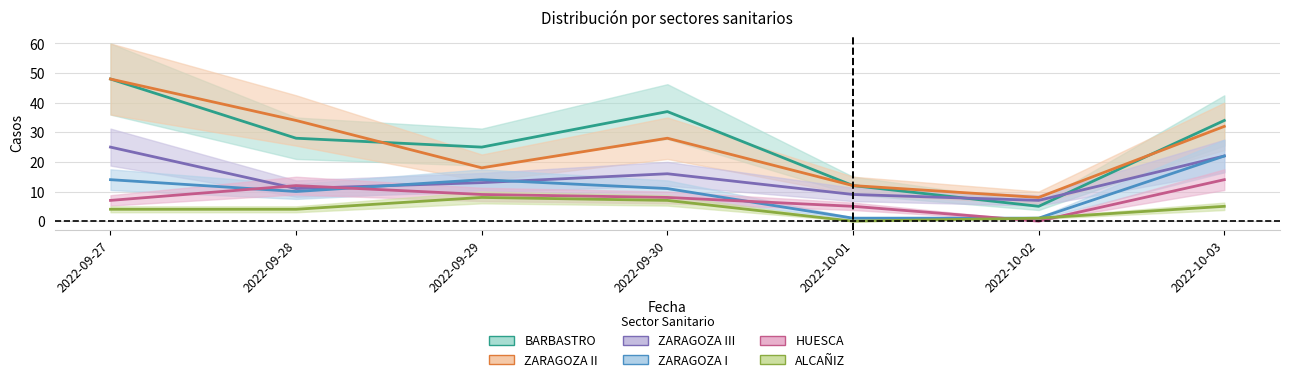

What is the difference between the maximum and minimum values in the BARBASTRO series?

43